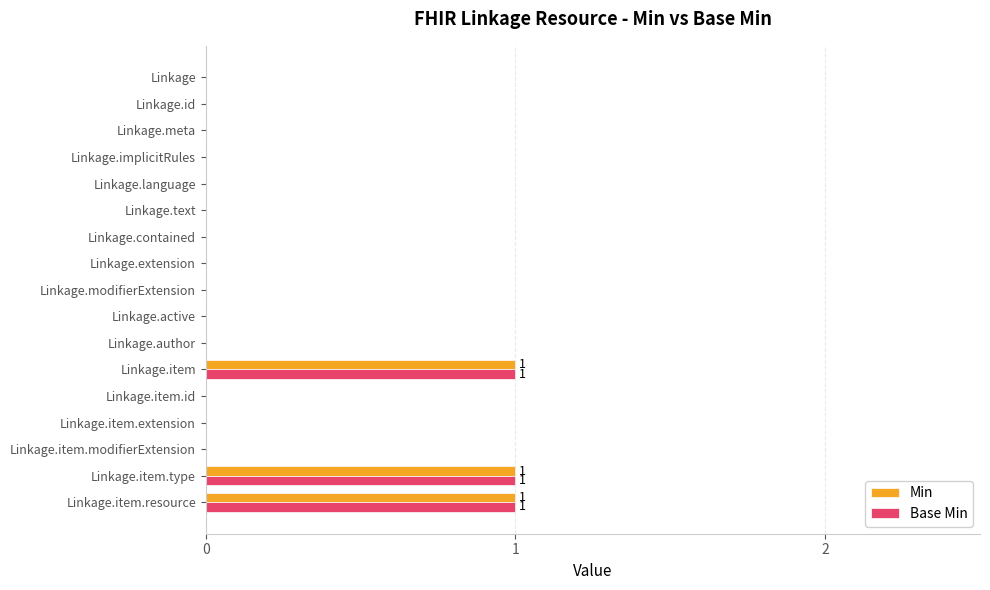

Is the value of Min at Linkage greater than the value of Base Min at Linkage.item.resource?

No